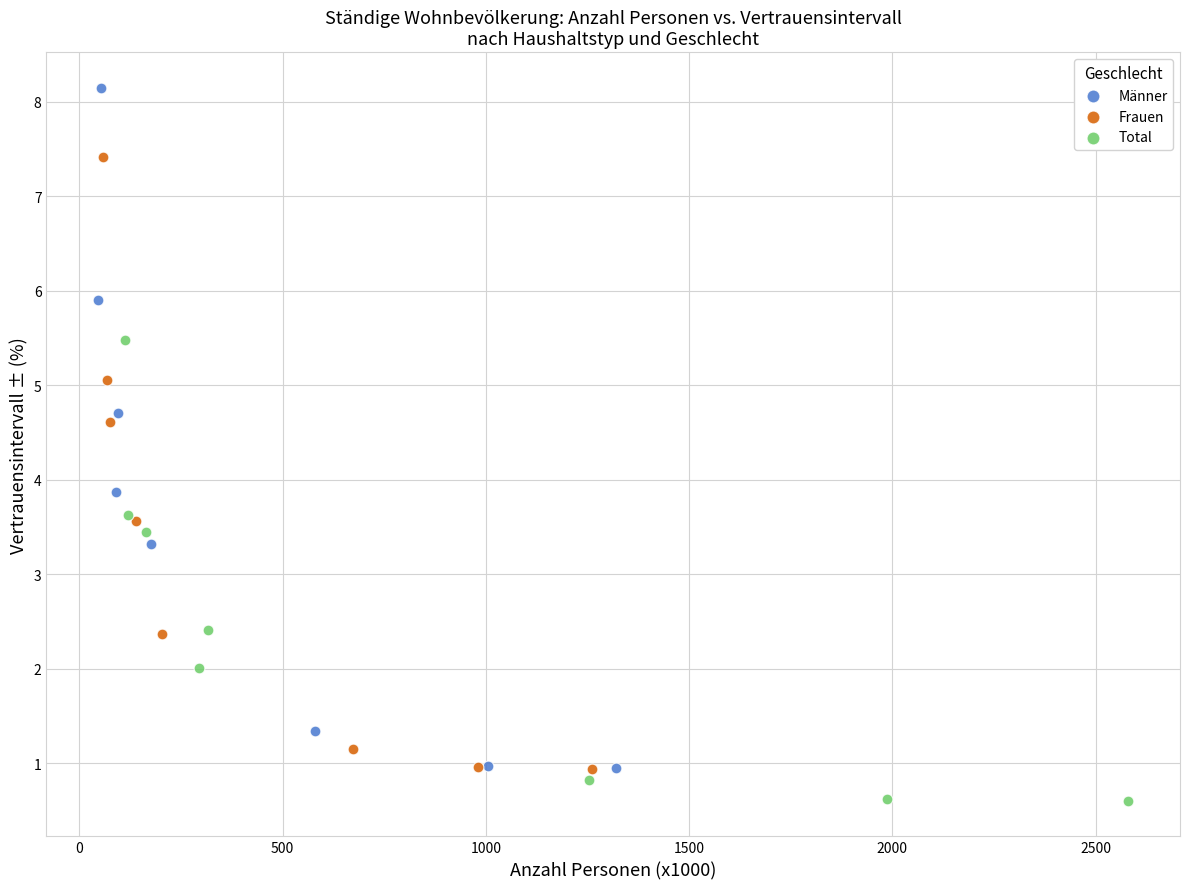

Which series has the widest spread of Y values?

Männer